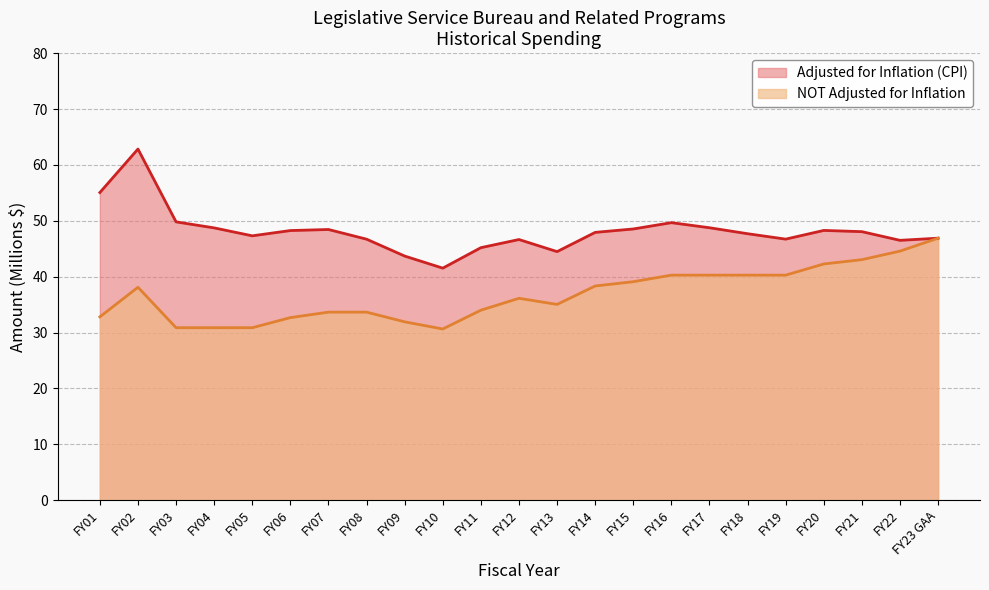

What are all the series names shown in the legend?

Adjusted for Inflation (CPI), NOT Adjusted for Inflation